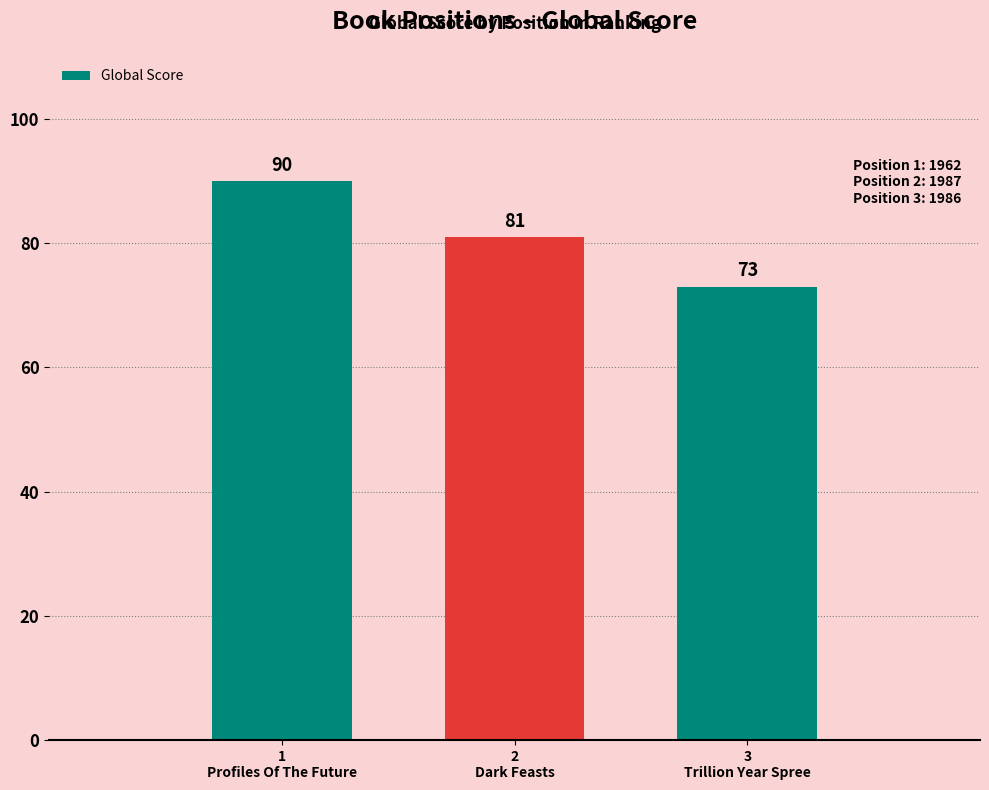

Count the values in the range 73 to 90.

3